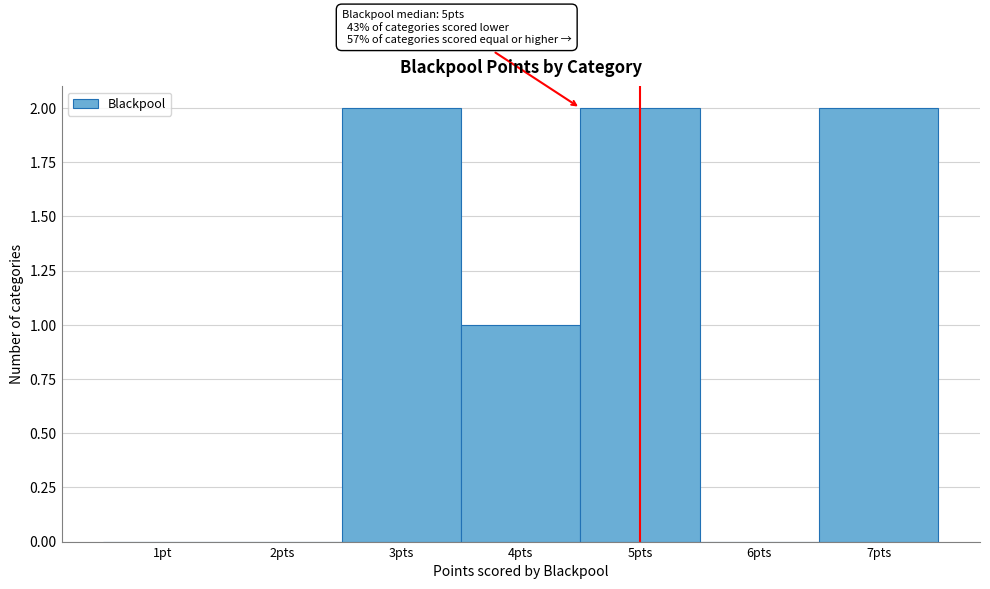

Reading left to right, what are all the values shown in this chart?

1pt=0	2pts=0	3pts=2	4pts=1	5pts=2	6pts=0	7pts=2